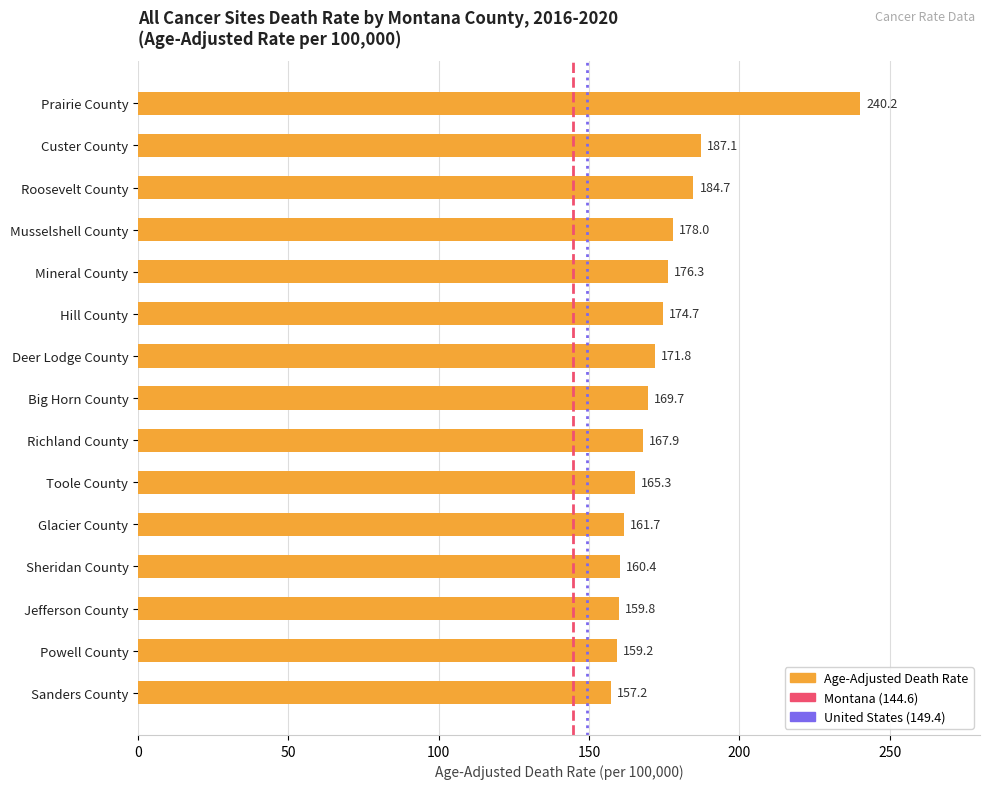

List the labels in order of value, largest first.

Prairie County, Custer County, Roosevelt County, Musselshell County, Mineral County, Hill County, Deer Lodge County, Big Horn County, Richland County, Toole County, Glacier County, Sheridan County, Jefferson County, Powell County, Sanders County